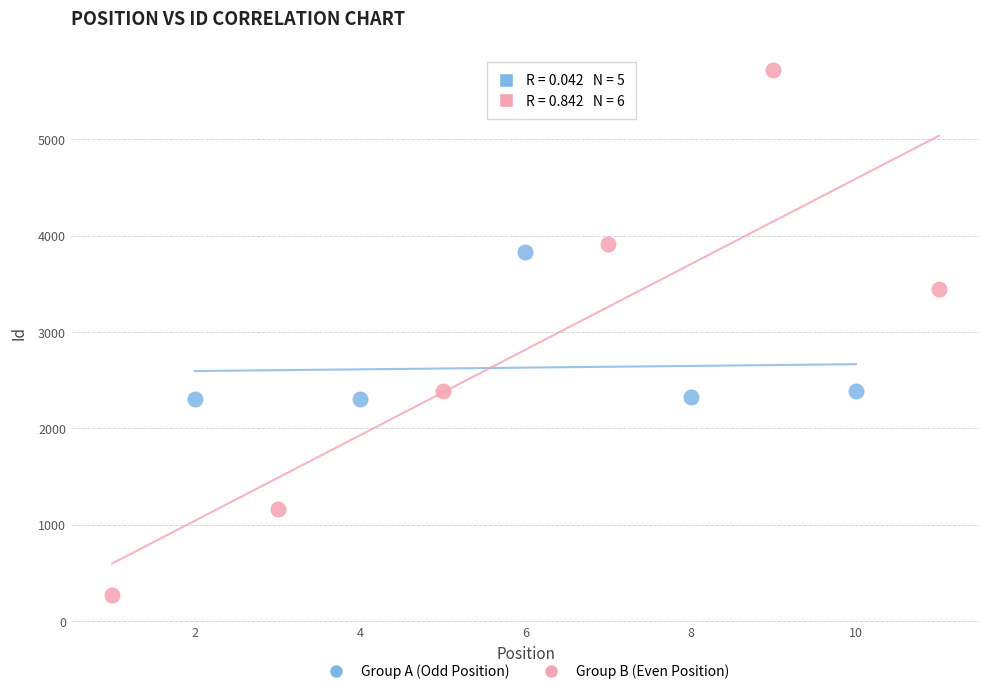

Which series contains the highest Y value?

Group B (Even Position)